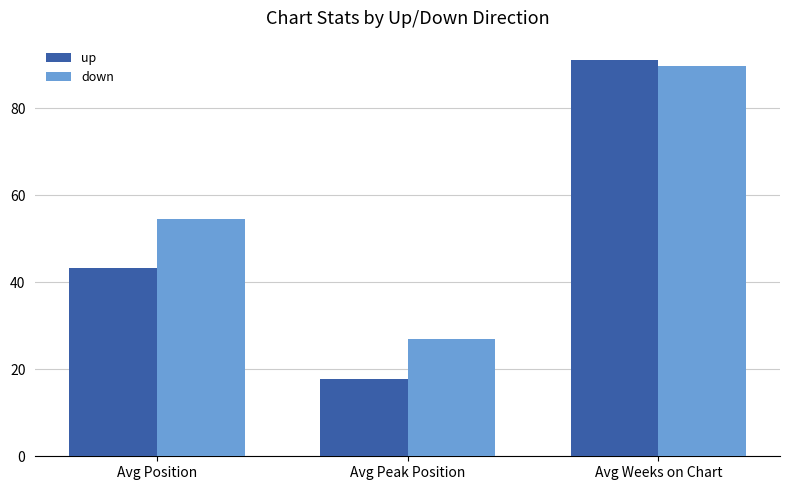

What is the value of the up bar at the 3rd from the left?

91.0